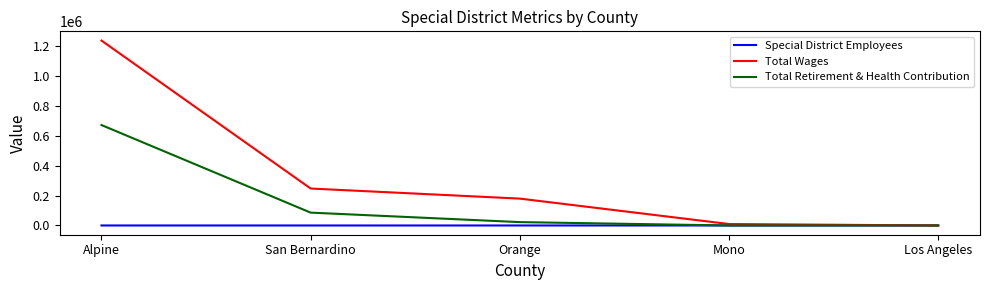

True or false: Special District Employees has a value of 5 at Los Angeles.

True